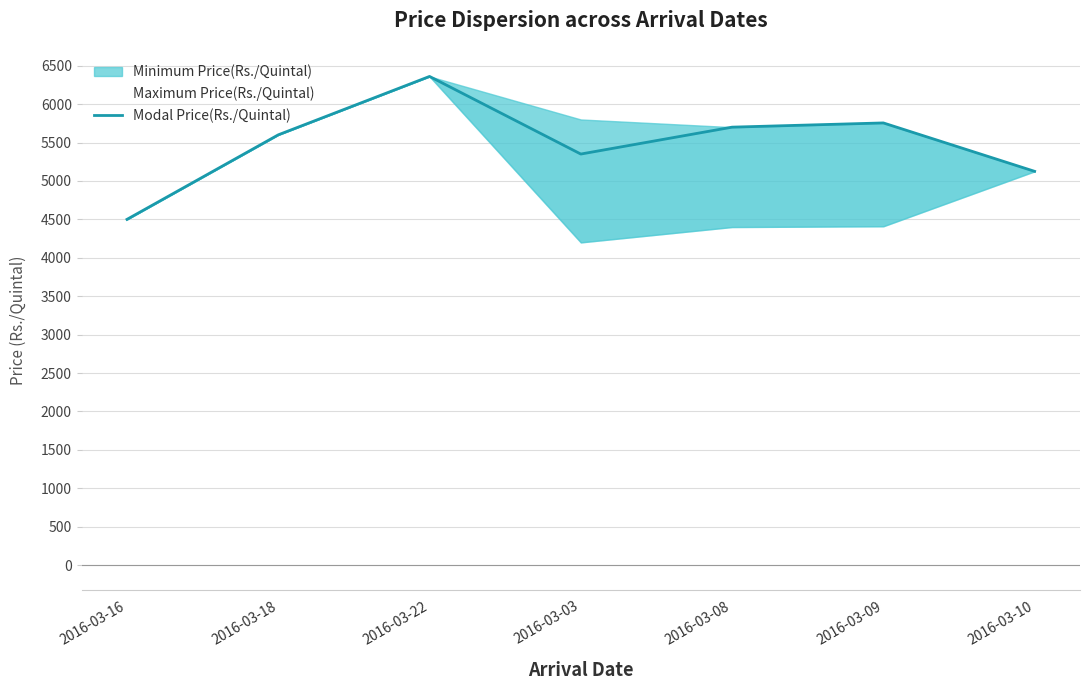

What is the label of the 1st point from the right?

2016-03-10